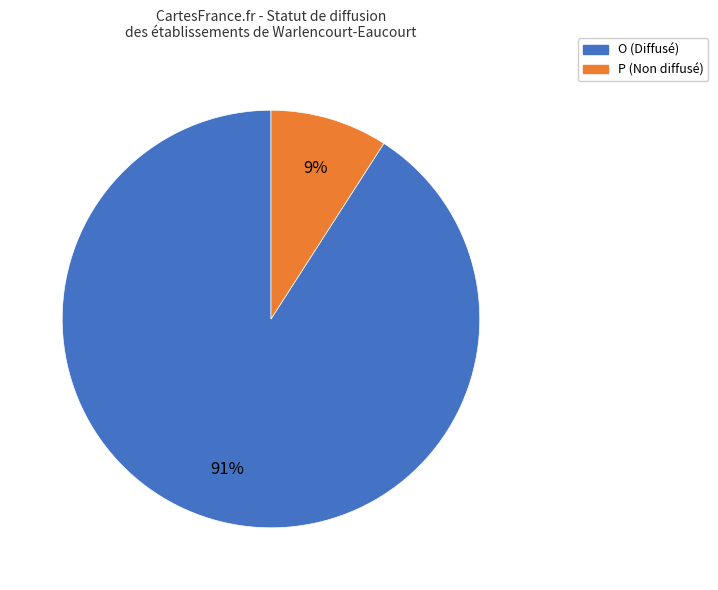

The P slice represents 9% of the pie. True or false?

True